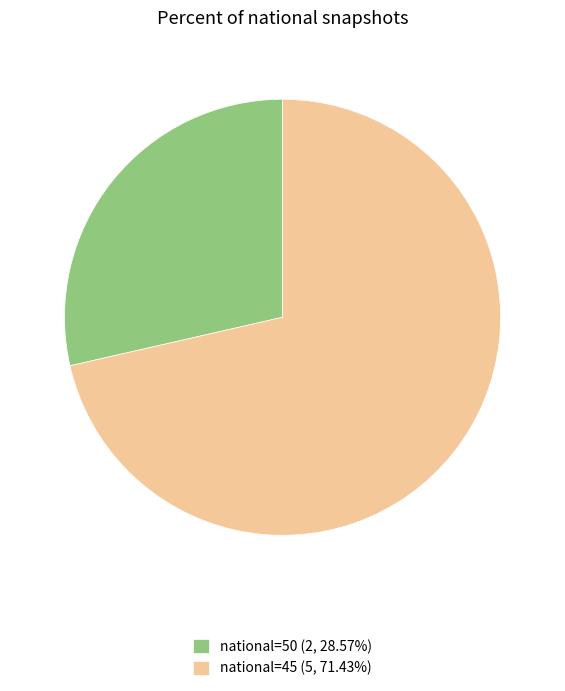

Does national=50 (2, 28.57%) account for over 50% of the chart?

No